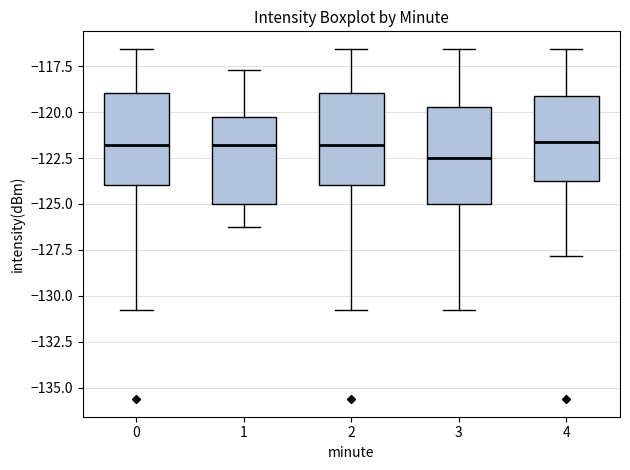

Reading left to right, read every box against the y-axis: the position of its median line, the range the box covers, and the ends of its whiskers. The values are not printed on the chart, so give them approximately, as read against the axis.

0: median -122.0, box -124.0 to -119.0, whiskers -131.0 to -116.5
1: median -122.0, box -125.0 to -120.5, whiskers -126.0 to -117.5
2: median -122.0, box -124.0 to -119.0, whiskers -131.0 to -116.5
3: median -122.5, box -125.0 to -119.5, whiskers -131.0 to -116.5
4: median -121.5, box -124.0 to -119.0, whiskers -128.0 to -116.5